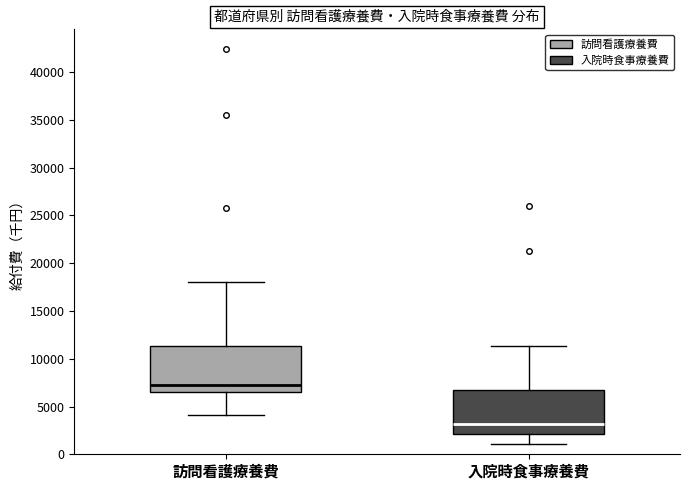

Reading left to right, read every box against the y-axis: the position of its median line, the range the box covers, and the ends of its whiskers. The values are not printed on the chart, so give them approximately, as read against the axis.

訪問看護療養費: median 7500, box 6500 to 11500, whiskers 4000 to 18000
入院時食事療養費: median 3000, box 2000 to 6500, whiskers 1000 to 11500